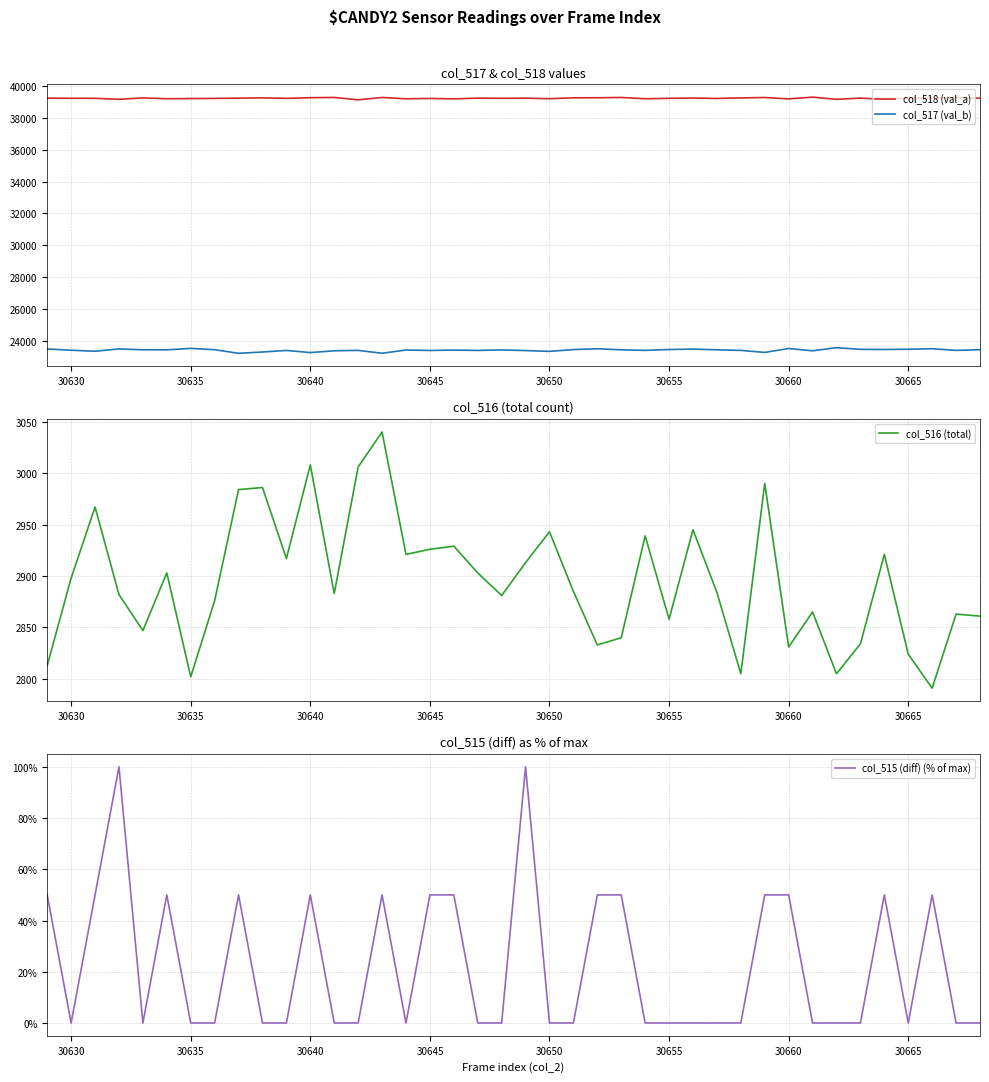

At how many categories does at least one series exceed 28844?

40